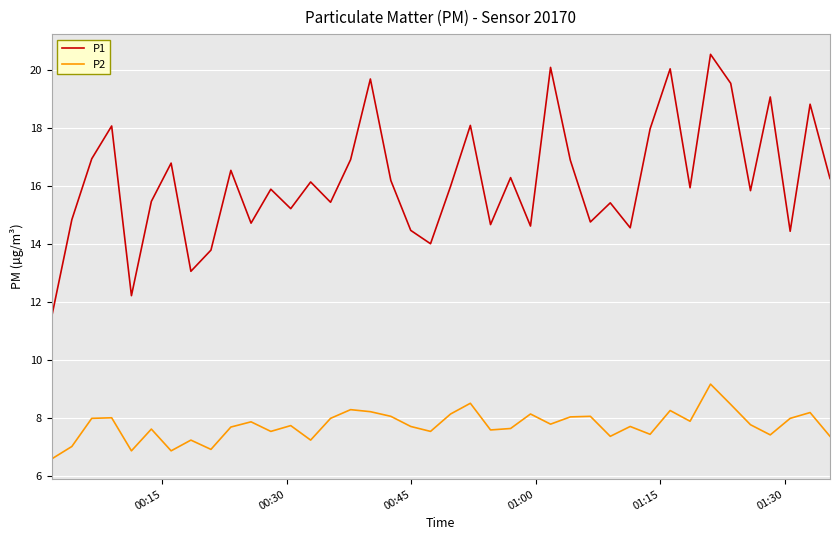

What is the smallest value displayed?

6.6